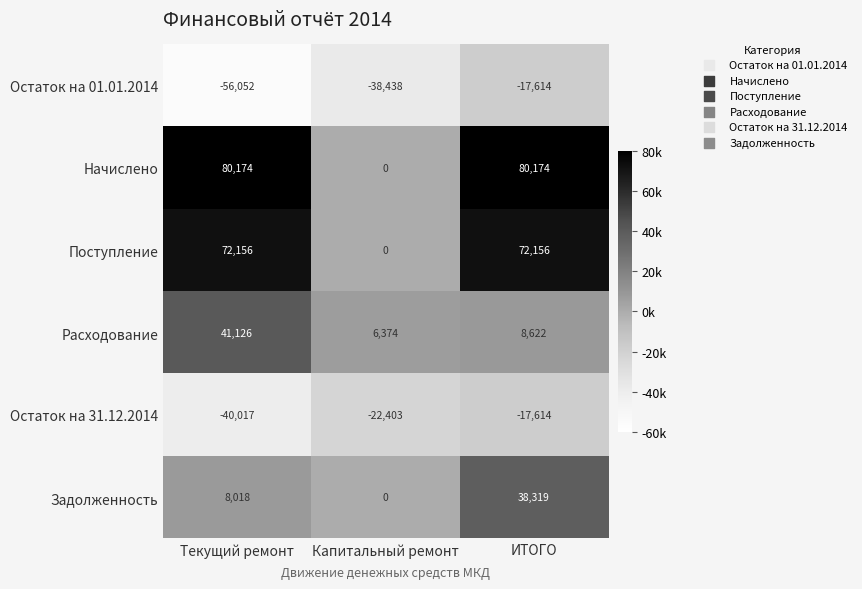

Between Текущий ремонт and ИТОГО, which series saw the biggest shift?

Остаток на 01.01.2014